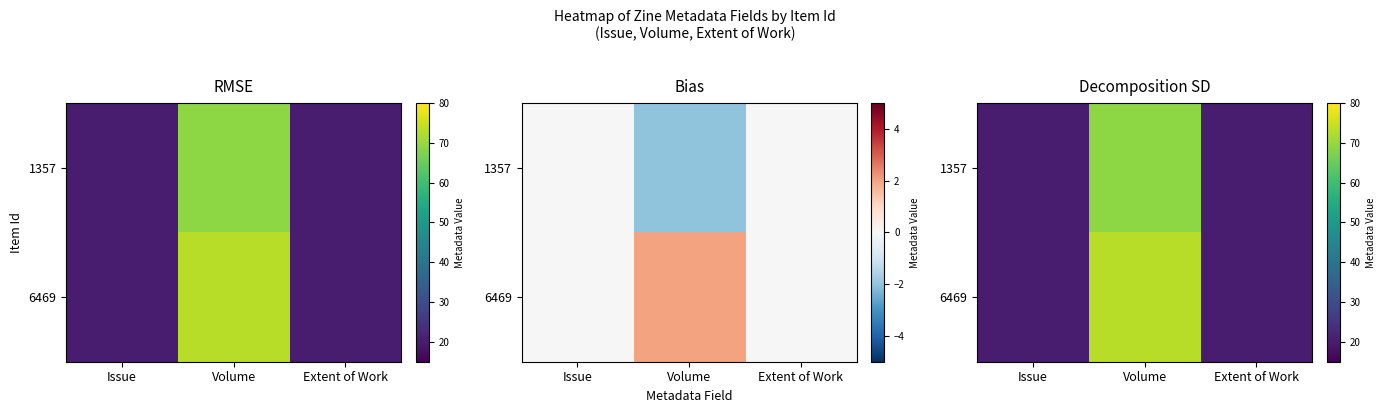

Rank the series by their maximum value, from lowest to highest.

1357, 6469